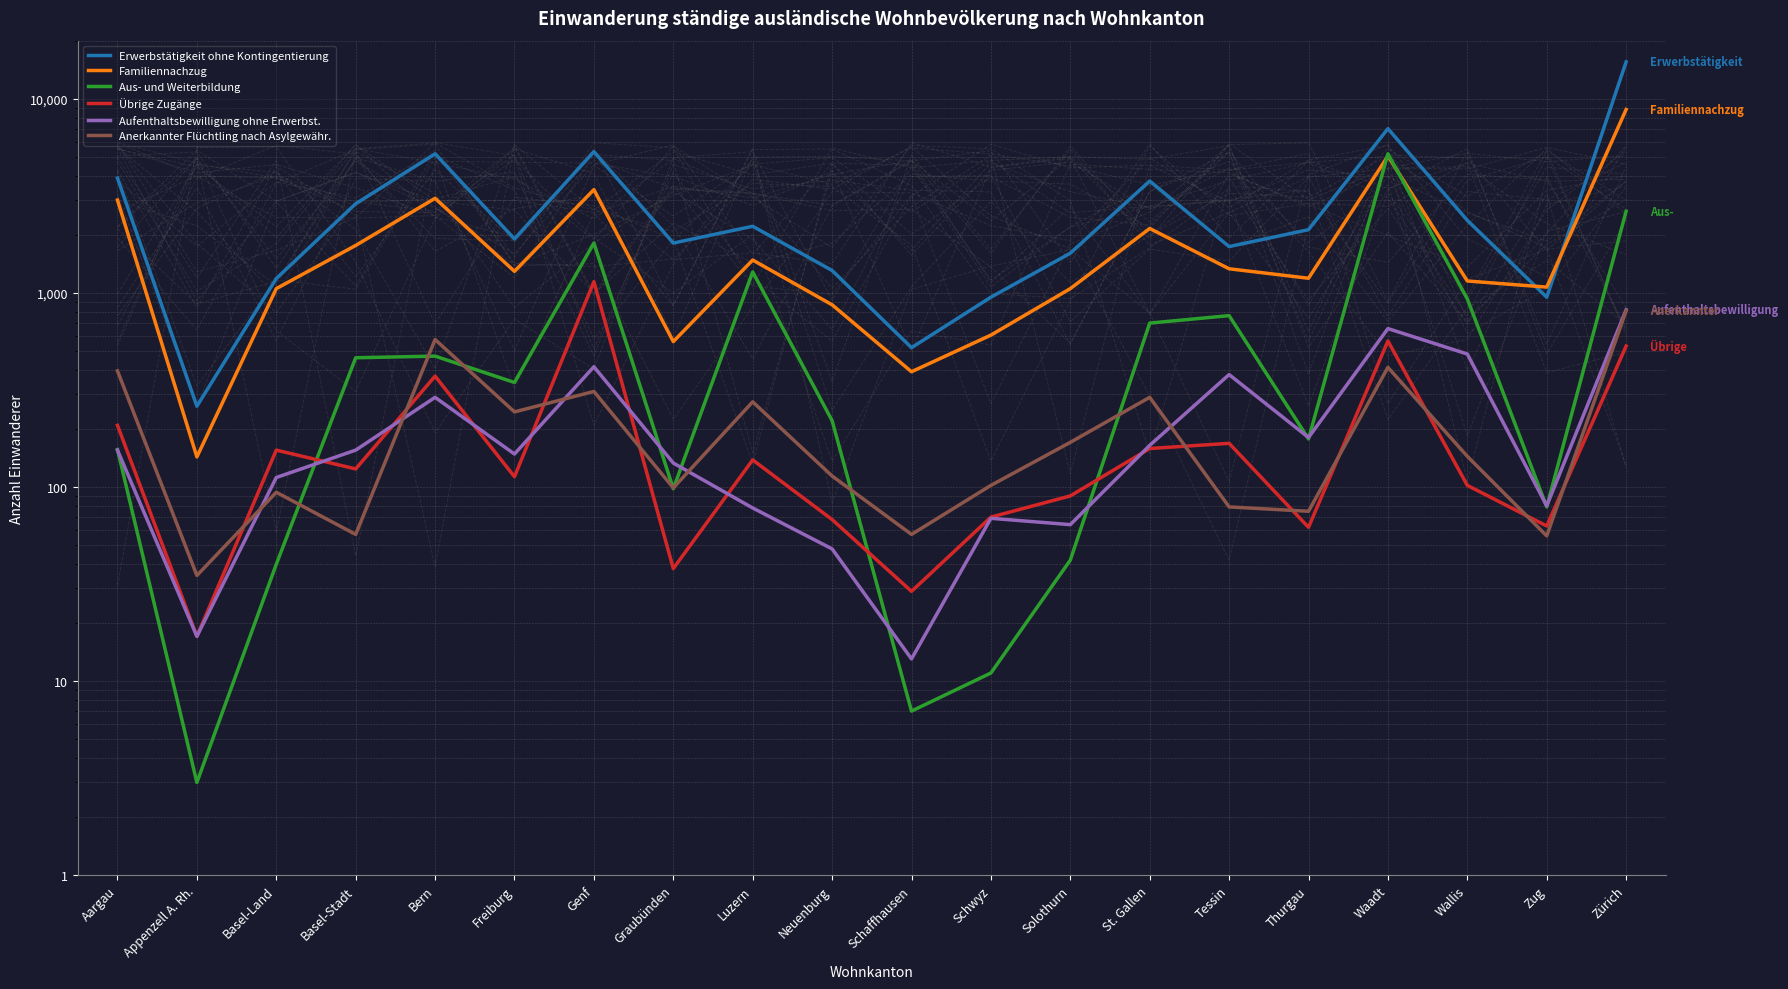

Is it true that Erwerbstätigkeit ohne Kontingentierung equals 1605 at Solothurn?

True